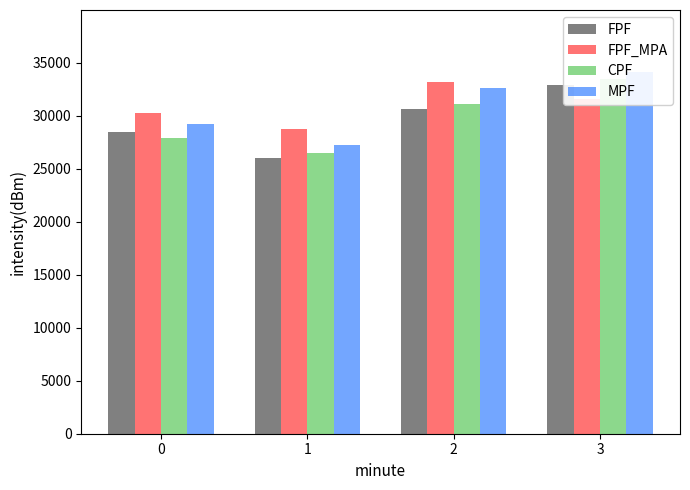

At which label does MPF reach its peak?

3